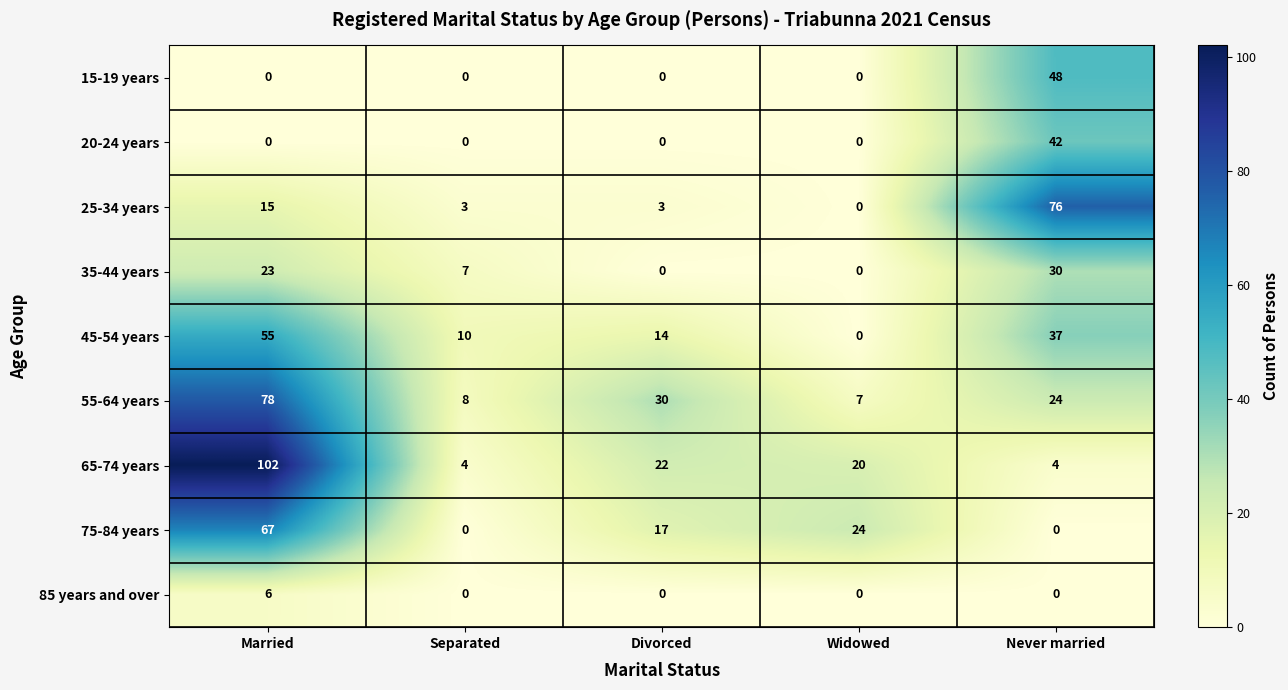

What is the spread (max minus min) of values at Never married?

76